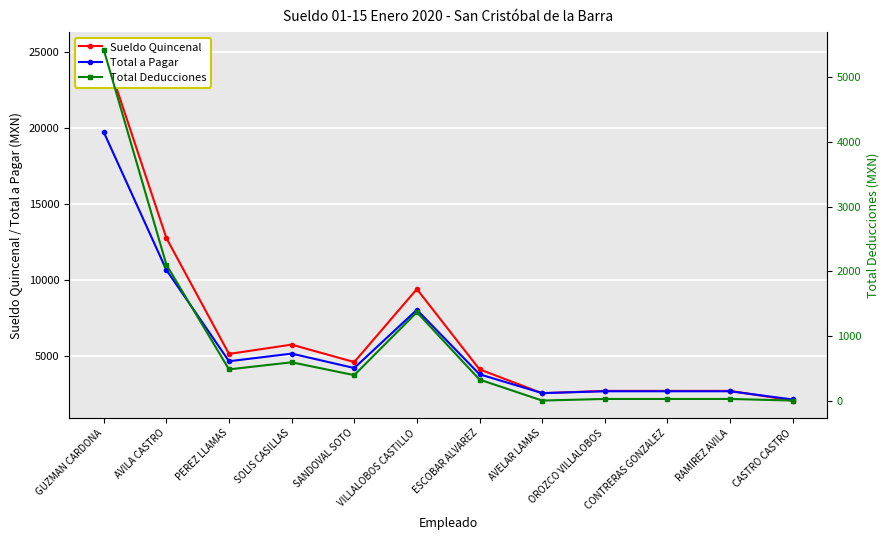

What are all the series names shown in the legend?

Sueldo Quincenal, Total a Pagar, Total Deducciones